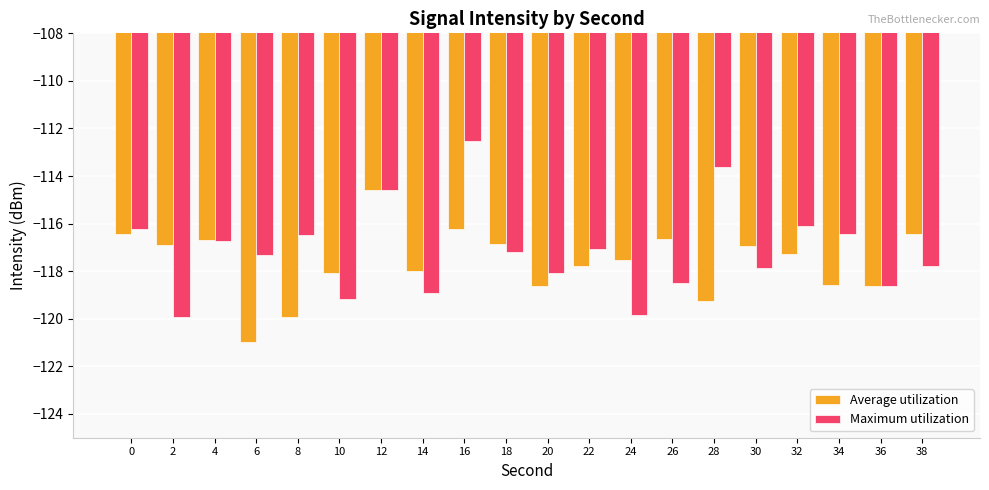

Between 12 and 28, which series saw the biggest shift?

Average utilization